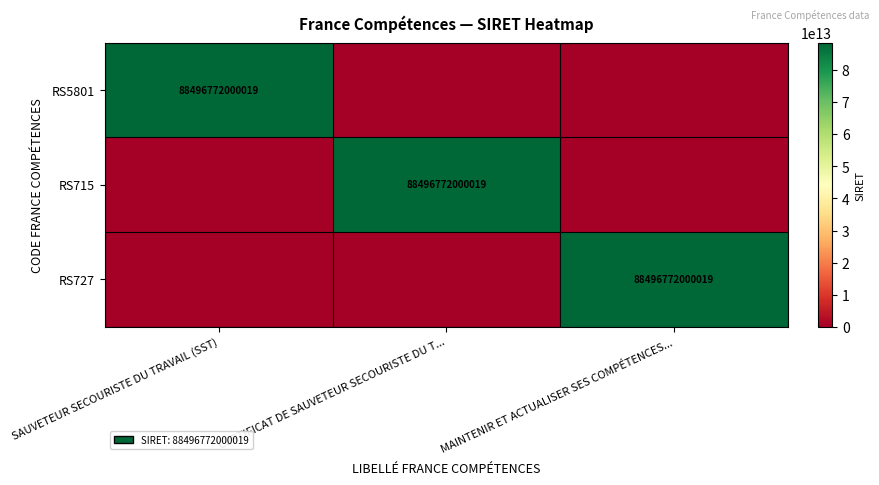

Is it true that RS727 equals 88496772000019 at MAINTENIR ET ACTUALISER SES COMPÉTENCES...?

True